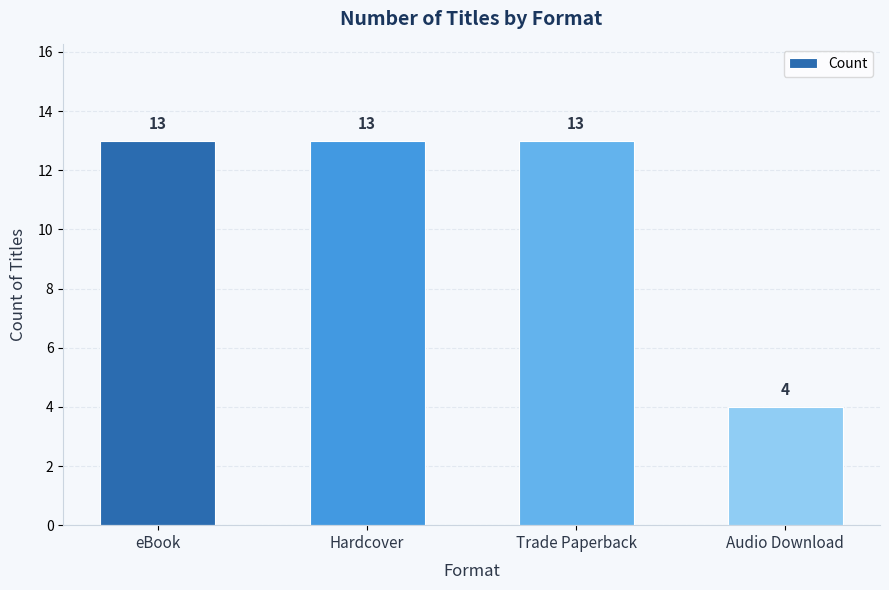

What position from the left is Trade Paperback?

3